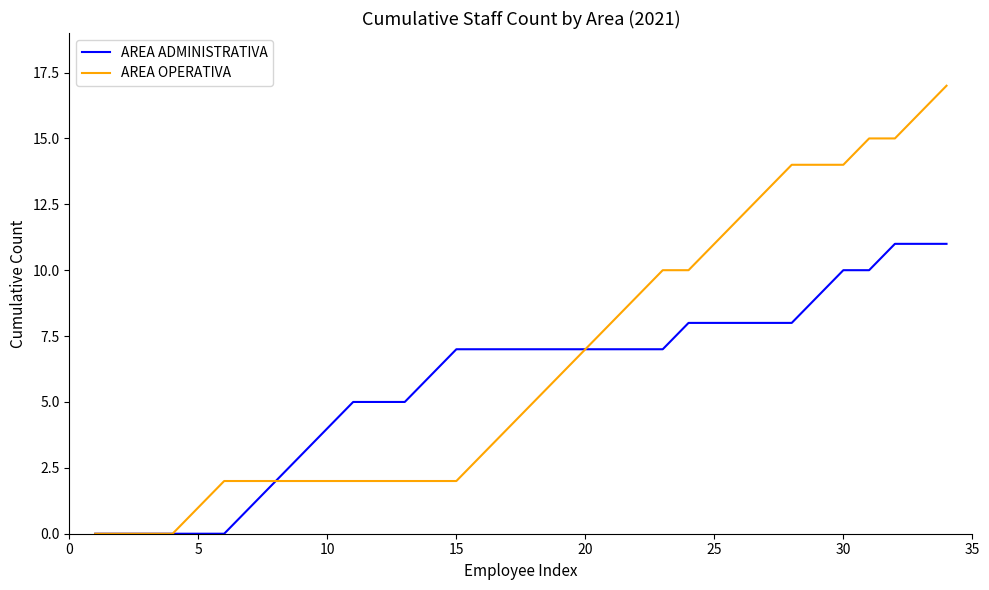

Reading left to right, what are all the values shown in this chart?

AREA ADMINISTRATIVA: 0	0	0	0	0	0	1	2	3	4	5	5	5	6	7	7	7	7	7	7	7	7	7	8	8	8	8	8	9	10	10	11	11	11
AREA OPERATIVA: 0	0	0	0	1	2	2	2	2	2	2	2	2	2	2	3	4	5	6	7	8	9	10	10	11	12	13	14	14	14	15	15	16	17